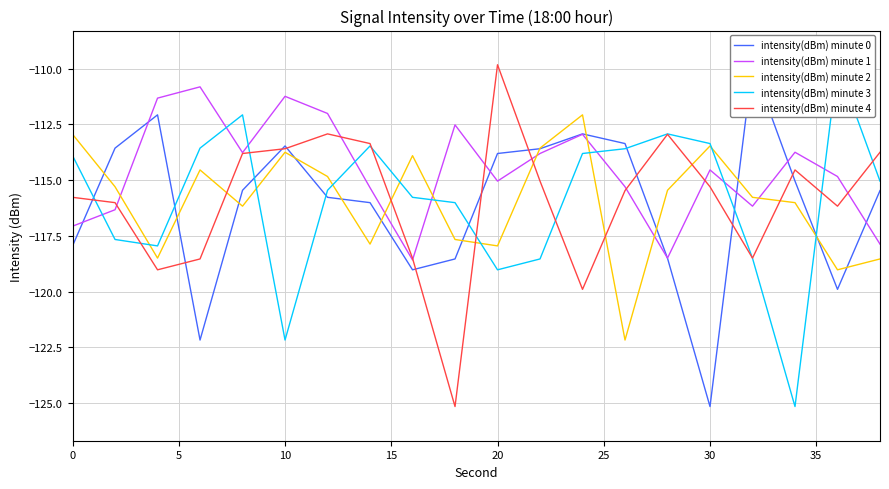

Which series has the largest total across all categories?

intensity(dBm) minute 1